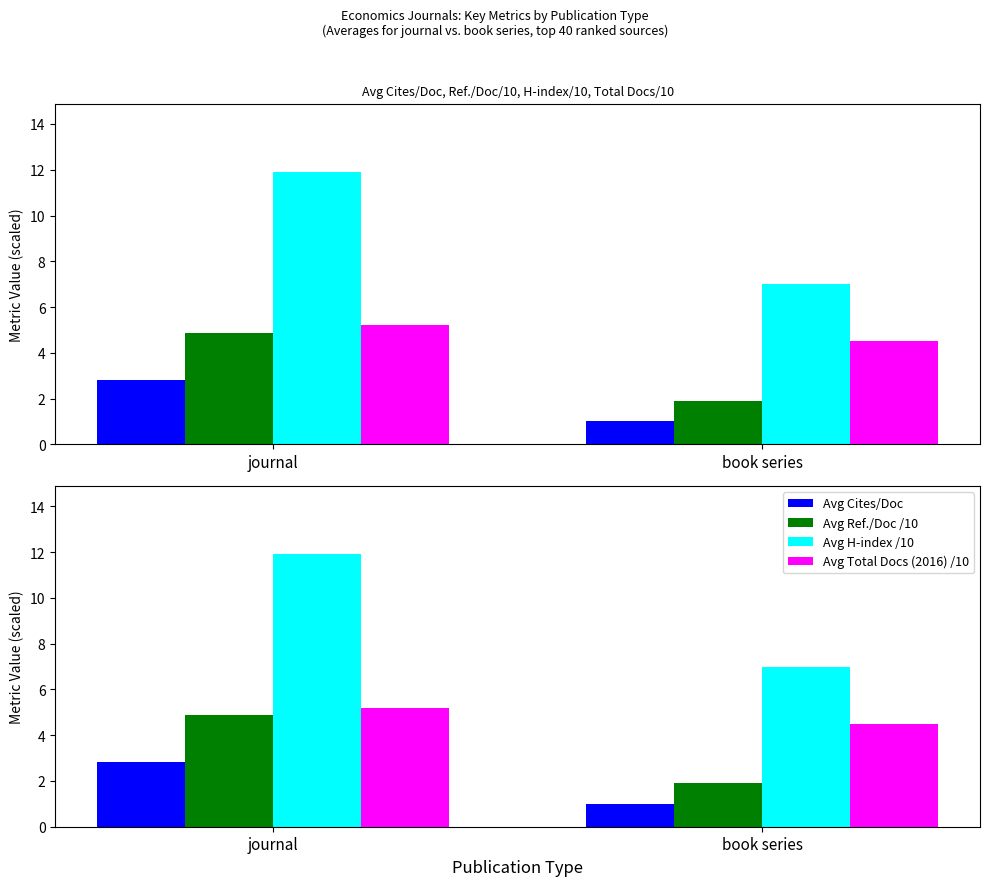

What is the label of the 1st bar from the left?

journal